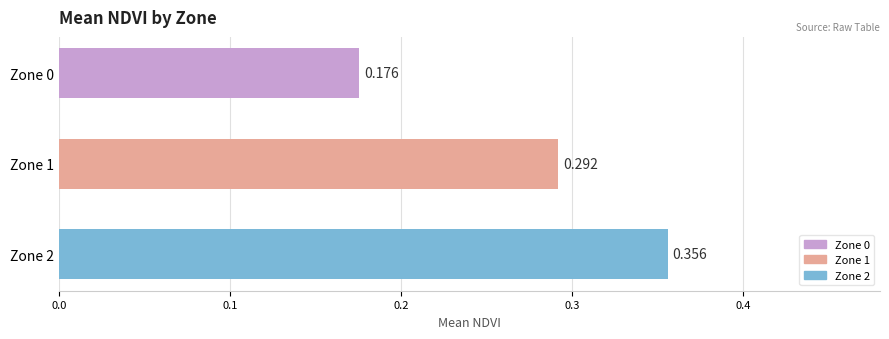

What is the sum of all values?

0.8